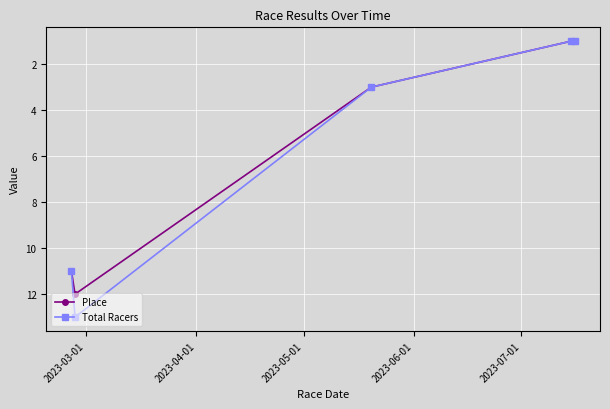

What is the smallest value displayed?

1